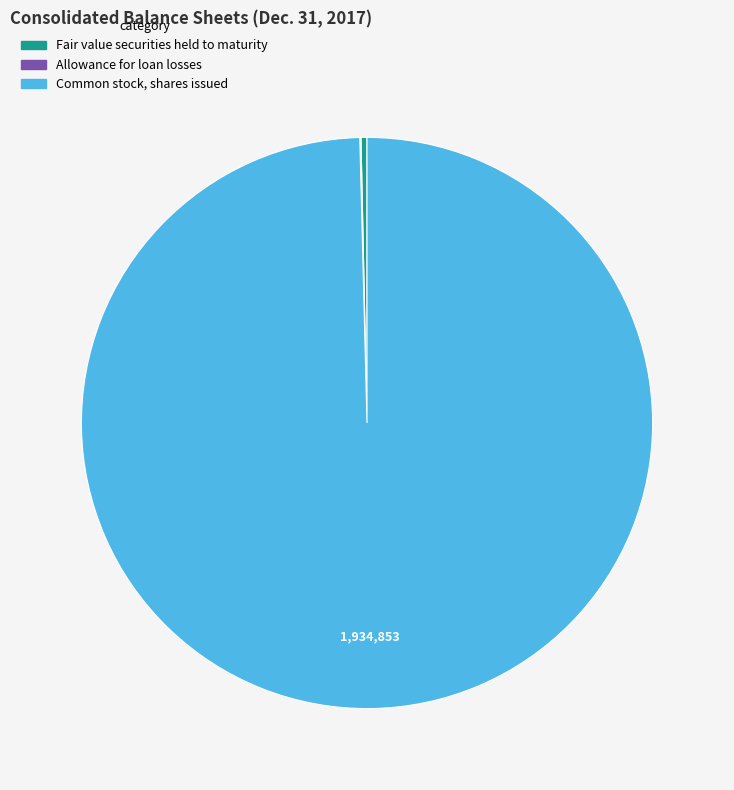

Is there a majority slice in this chart?

Yes